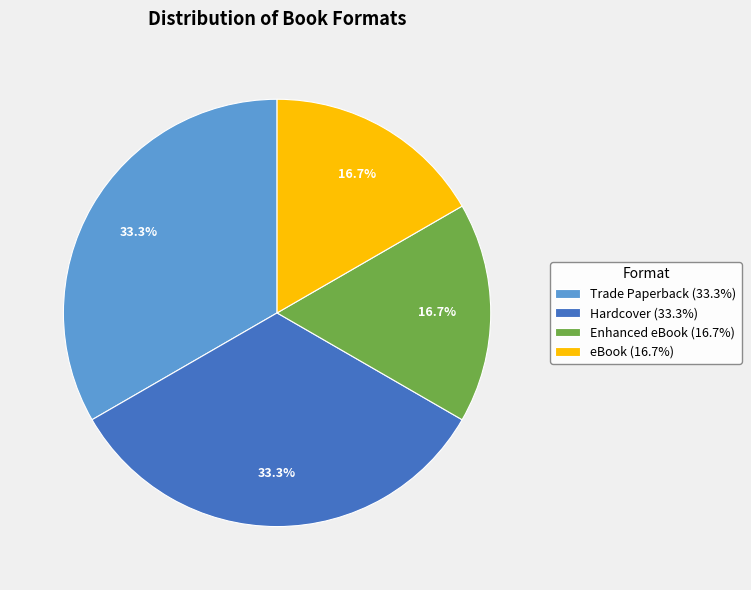

Combined, what portion of the pie is eBook (16.7%) and Hardcover (33.3%)?

50.0%